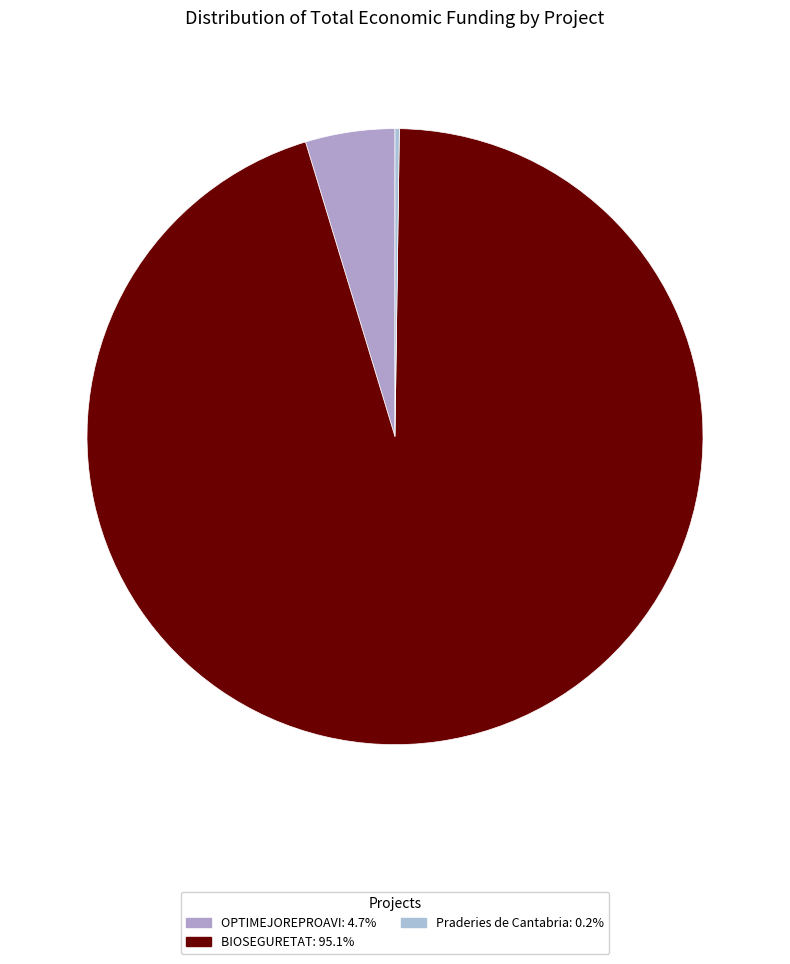

What is the smallest slice in the pie chart?

Praderies de Cantabria